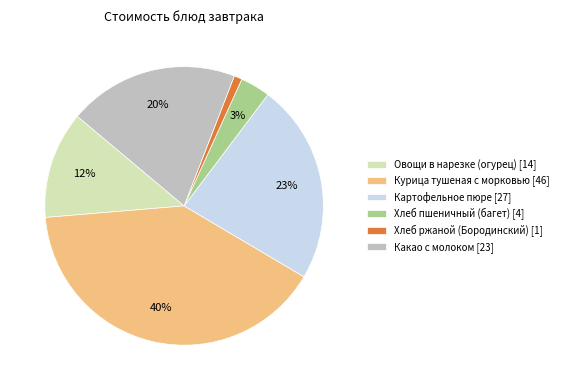

What is the smallest slice in the pie chart?

Хлеб ржаной (Бородинский) [1]